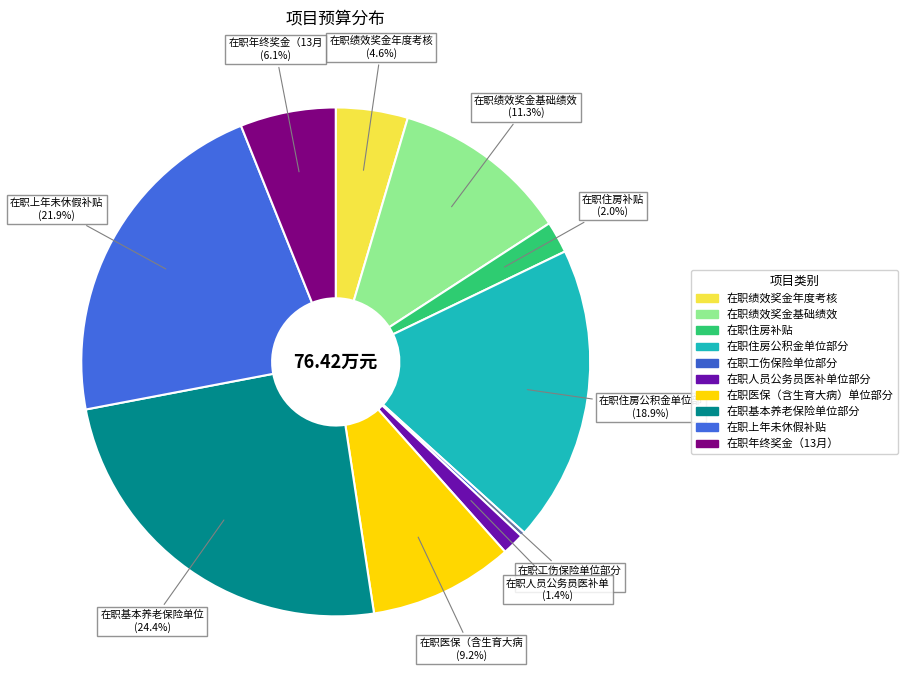

How many slices are in this pie chart?

10